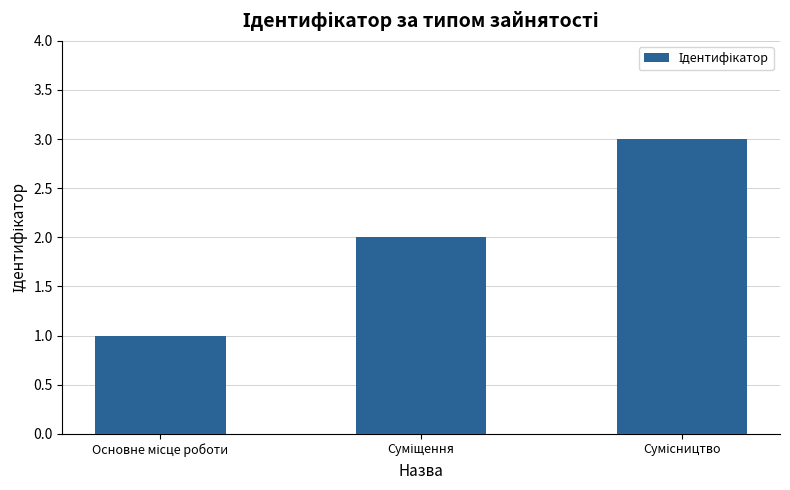

How many bars are there in total?

3